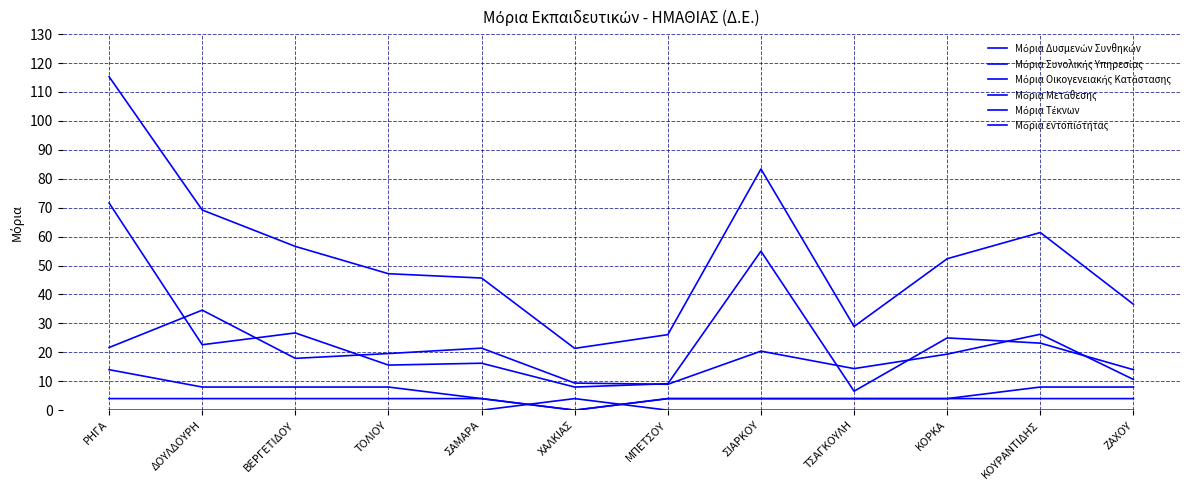

Between ΜΠΕΤΣΟΥ and ΚΟΥΡΑΝΤΙΔΗΣ, which series saw the biggest shift?

Μόρια Μετάθεσης